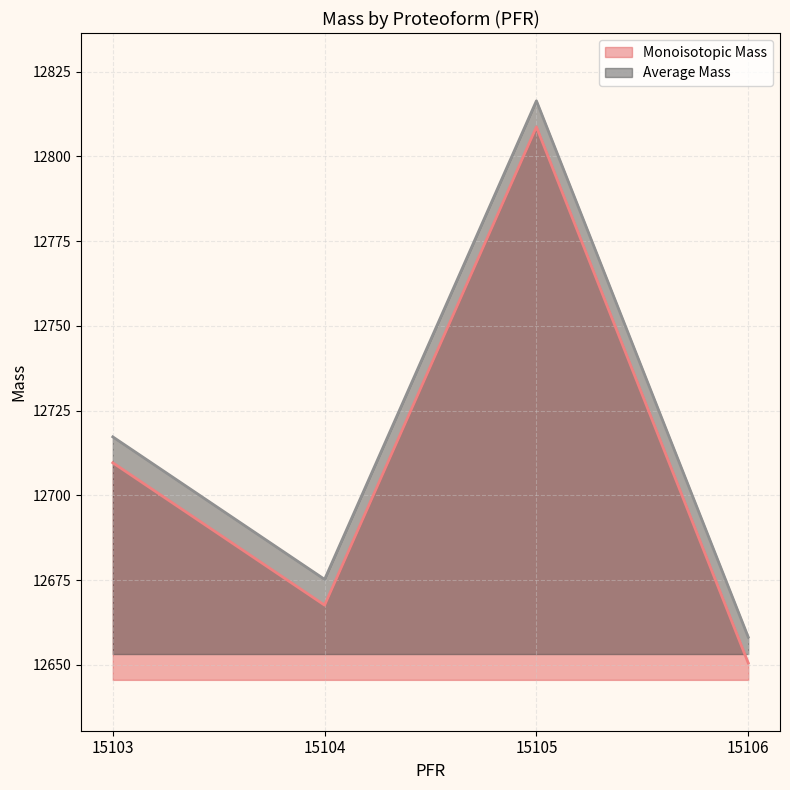

Between 15103 and 15106, which series saw the biggest shift?

Average Mass line